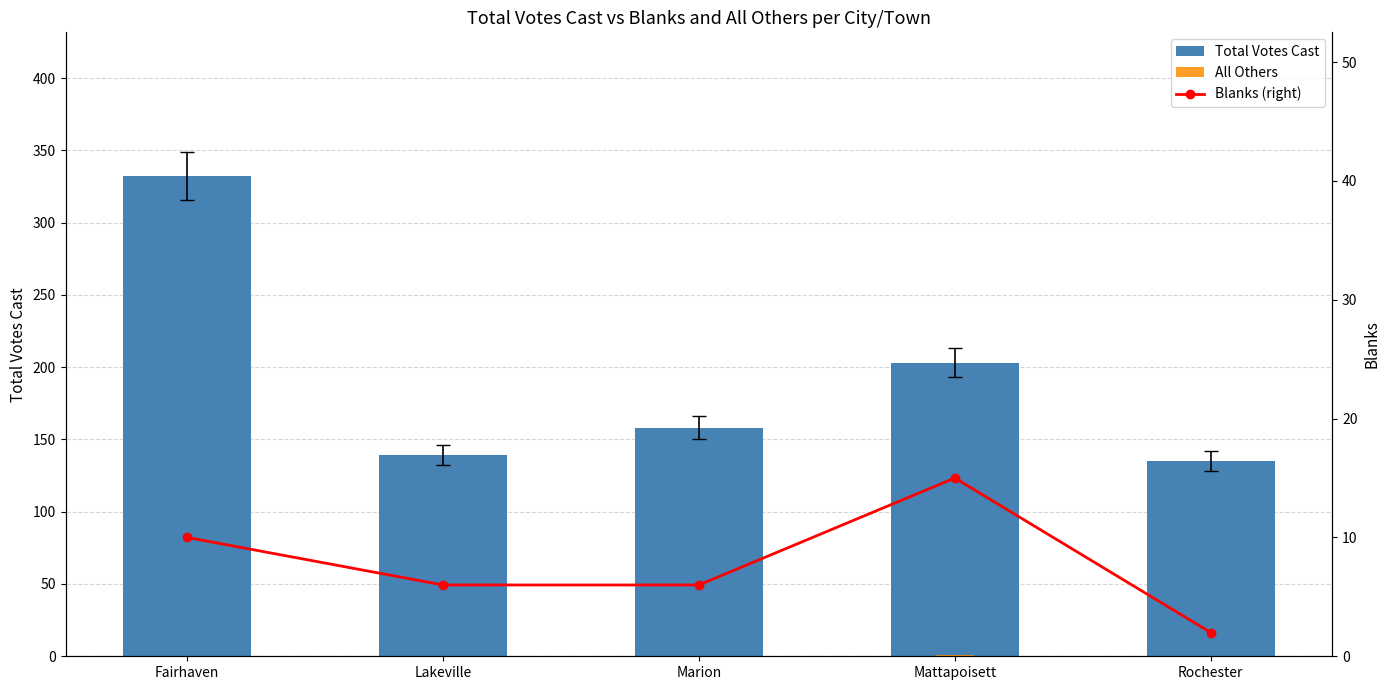

What is the difference between the Total Votes Cast values at Rochester and Mattapoisett?

68